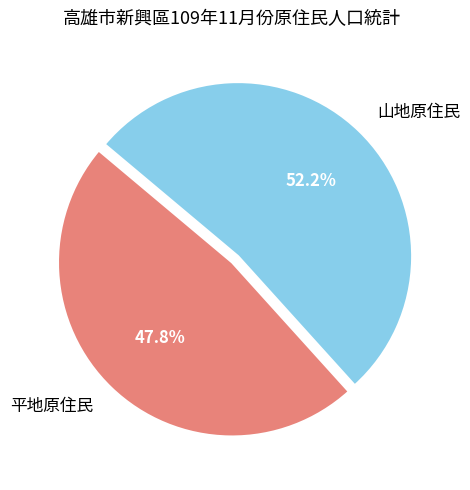

Does 山地原住民 represent more than half of the total?

Yes